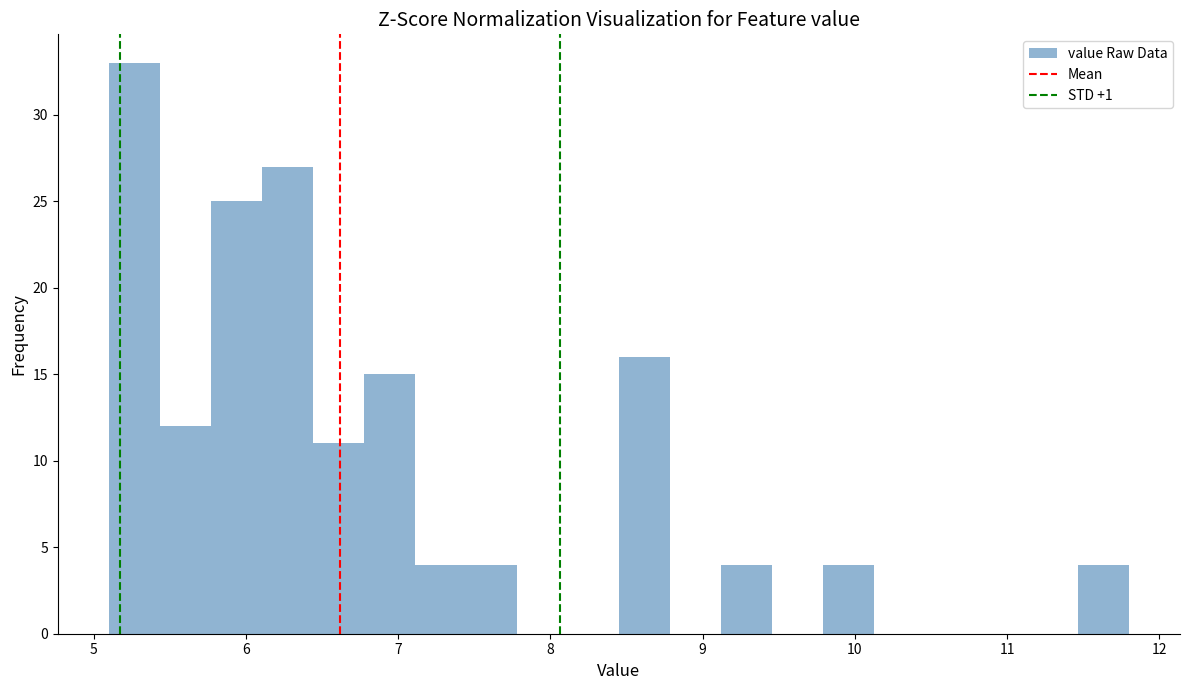

Read against the x-axis, roughly where is the centre of the tallest bar?

5.3